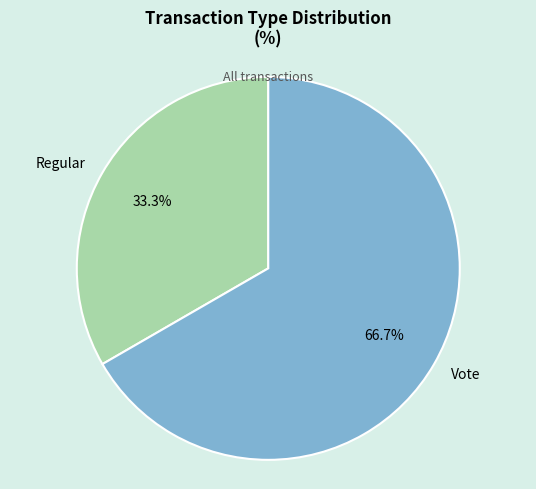

Is it true that Vote is 52% of the pie?

False